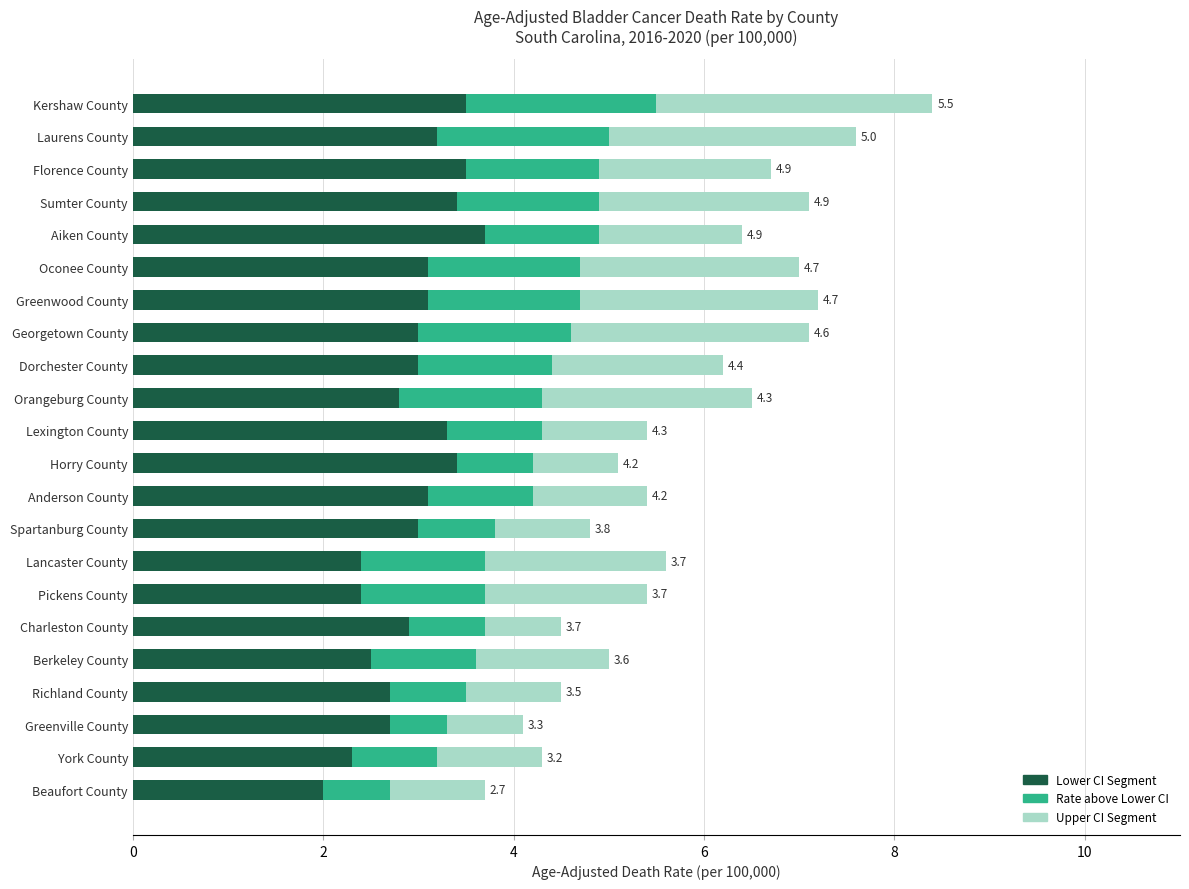

What is the minimum value for Lower CI Segment?

2.0